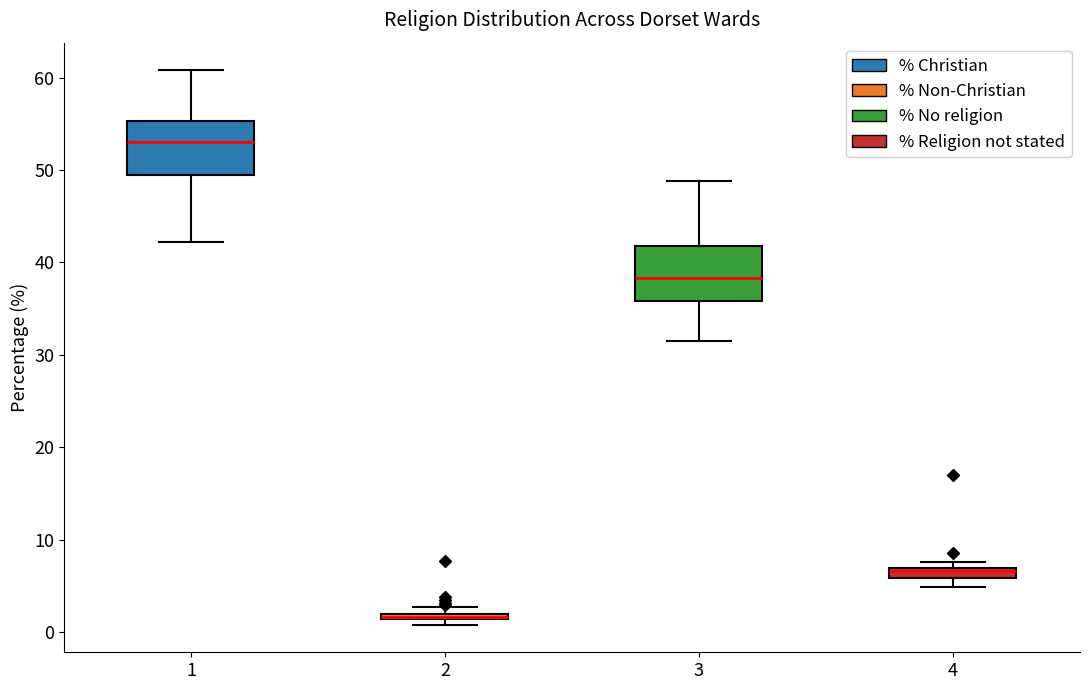

Where does the median line of the box at x = 3 sit on the y-axis? The values are not printed on the chart, so give them approximately, as read against the axis.

38